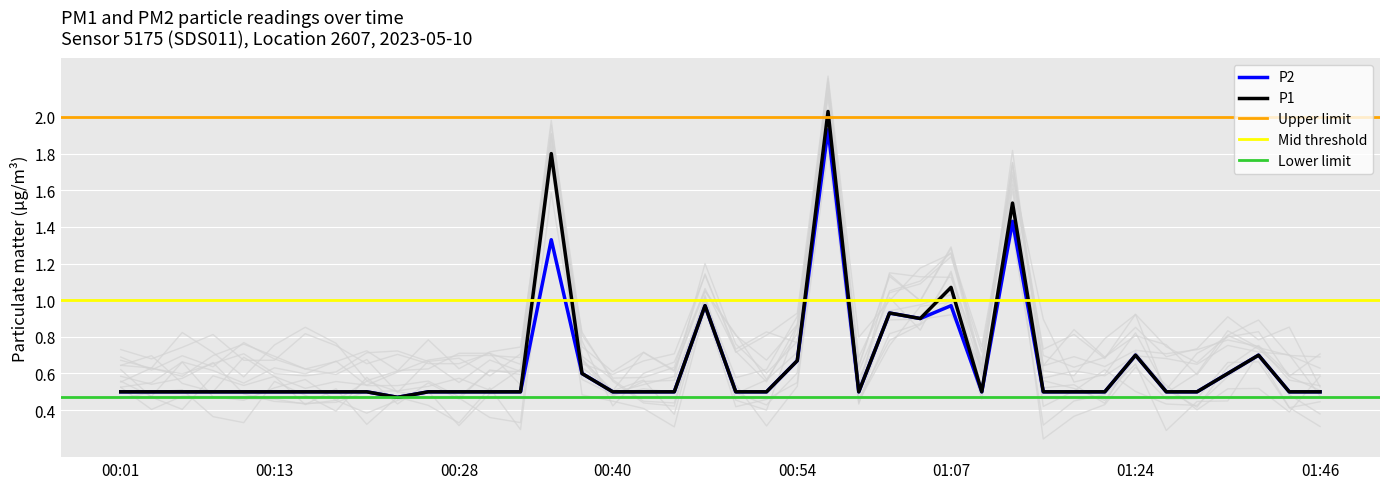

What is the difference between the P1 values at 01:07 and 00:57?

1.0